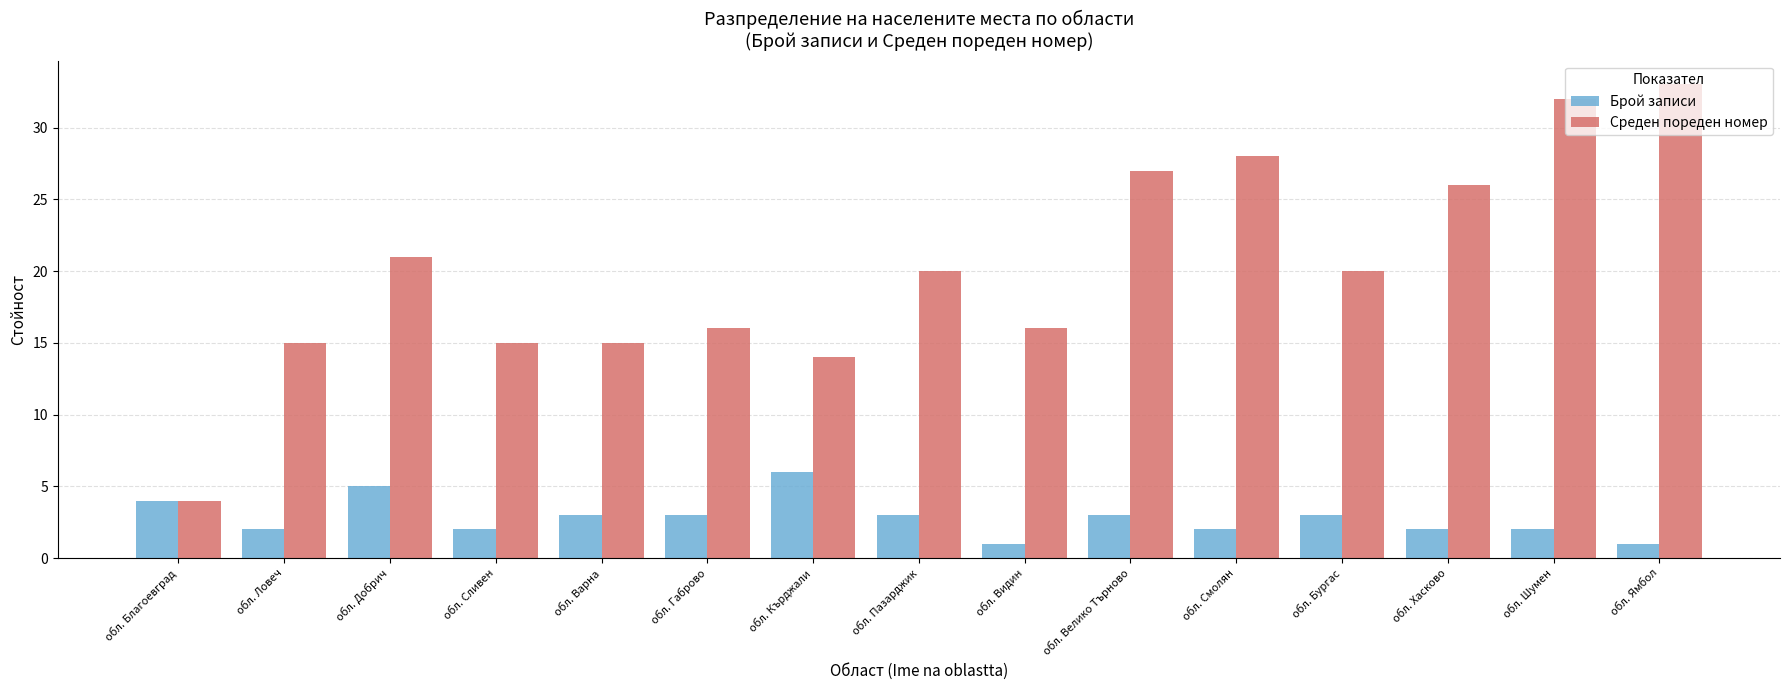

Does the chart contain any negative values?

No